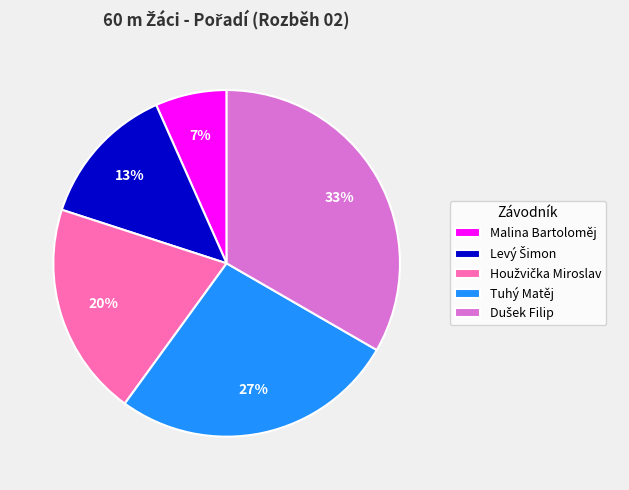

What percentage is the Malina Bartoloměj slice, to the nearest percent?

7%